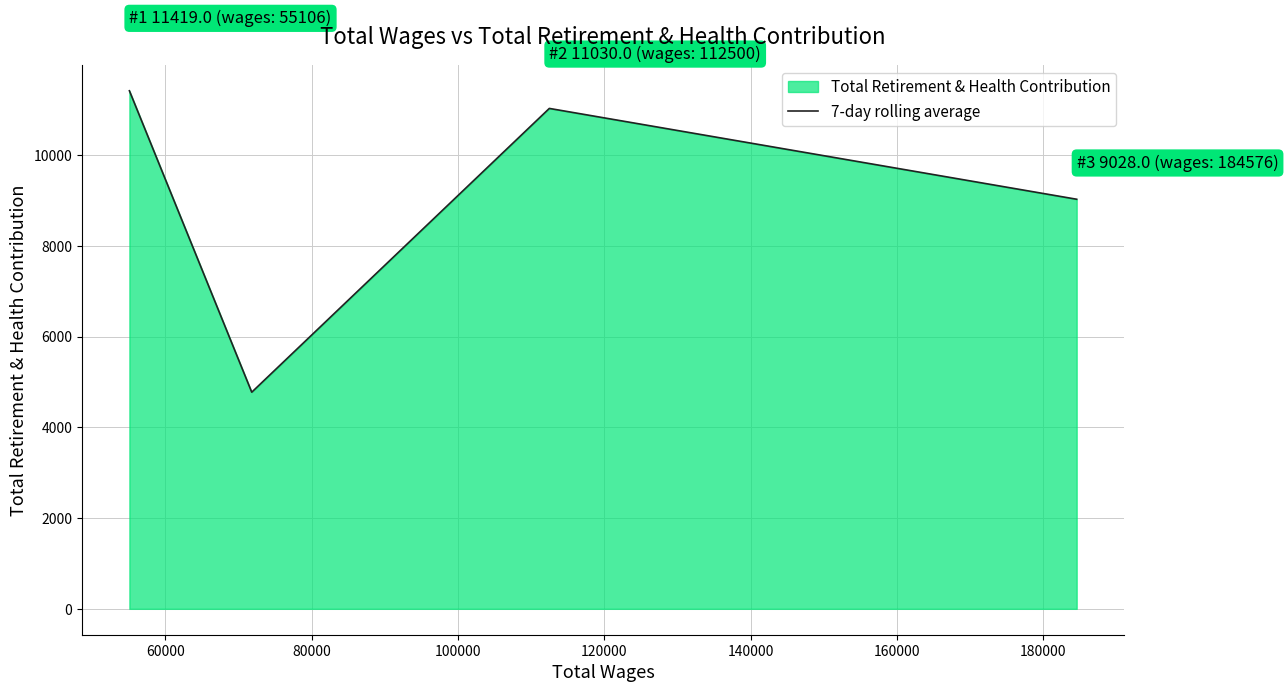

Reading left to right, list all the values displayed in this chart.

11419	4775	11030	9028